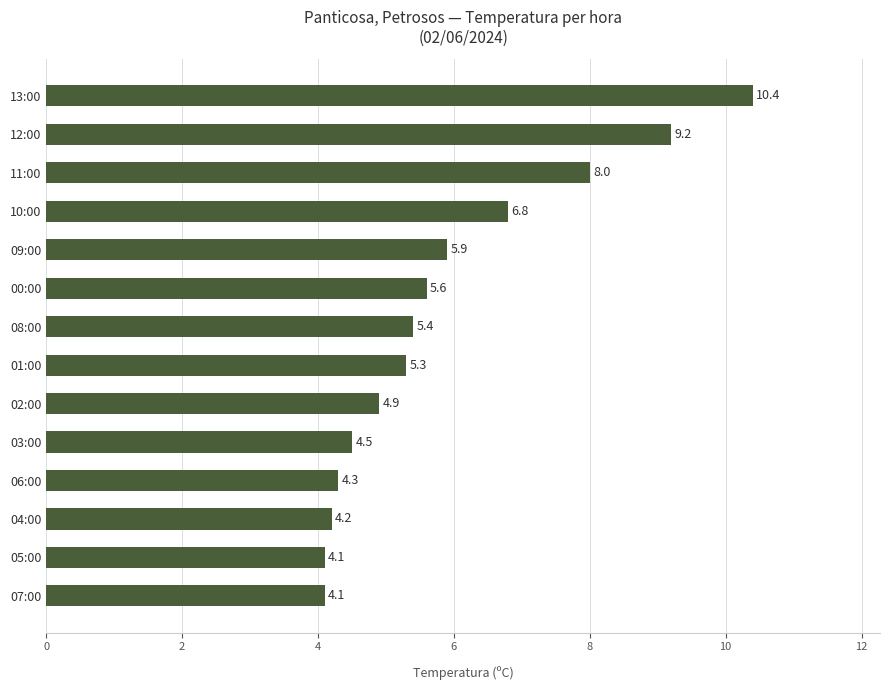

The value at 11:00 is 8.0. True or false?

True